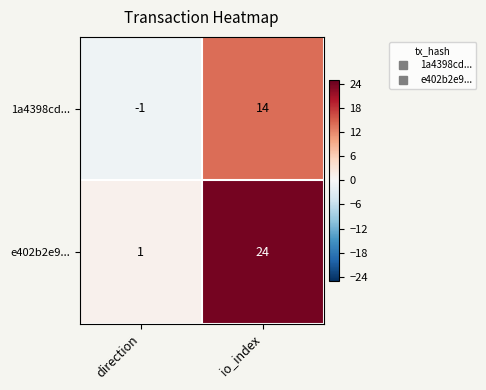

List the series in order of their peak value, lowest first.

1a4398cd..., e402b2e9...